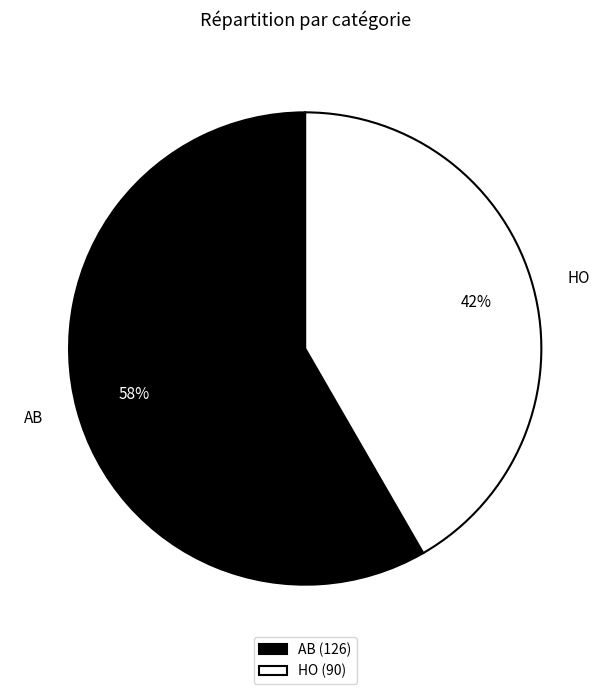

Is AB the majority of the pie?

Yes